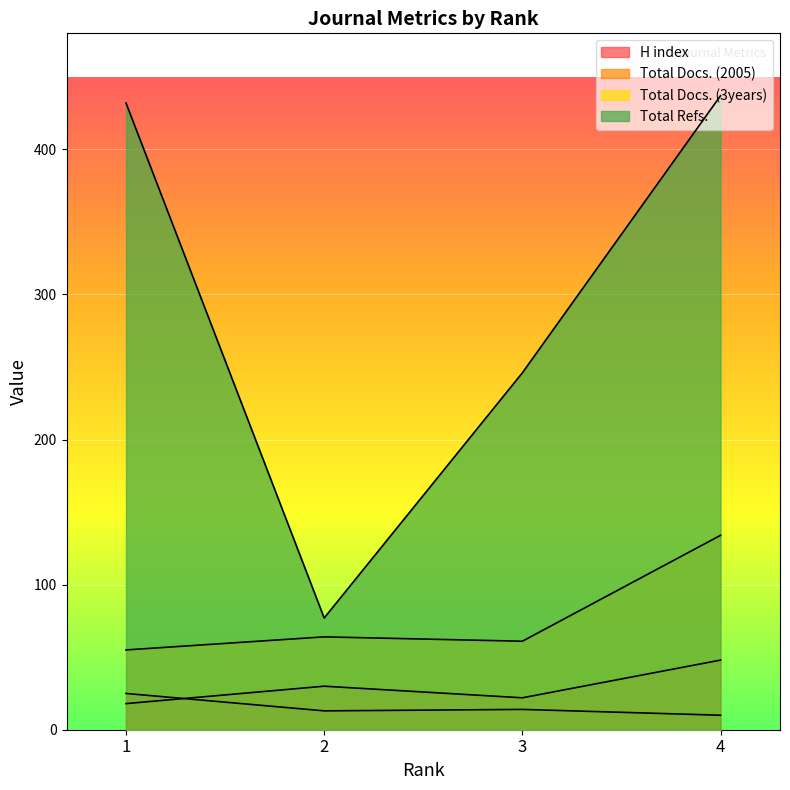

True or false: Total Docs. (2005) and Total Refs. cross at least once.

False